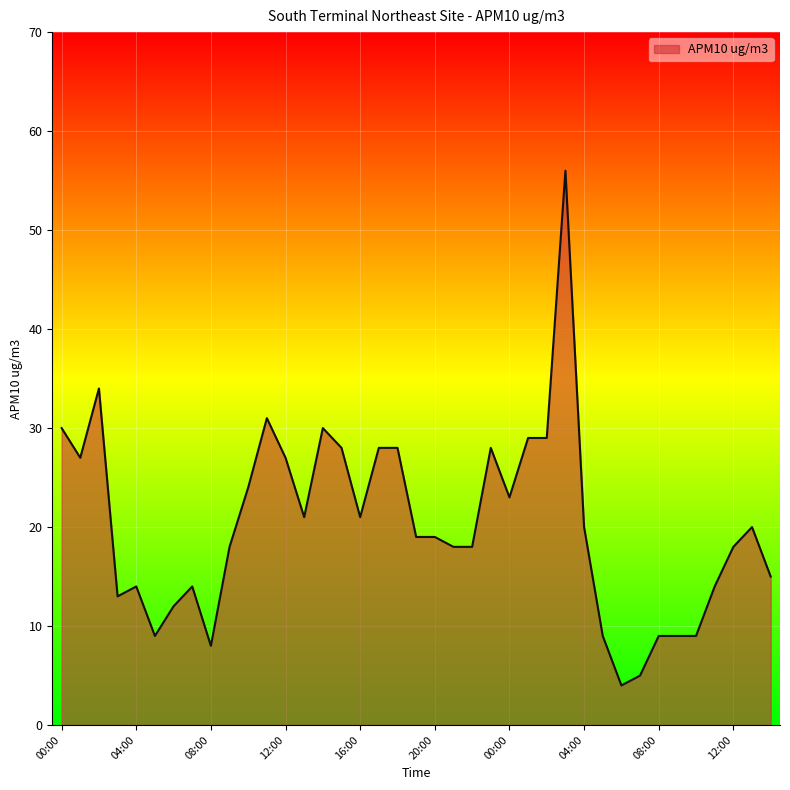

What is the minimum value shown in the chart?

4